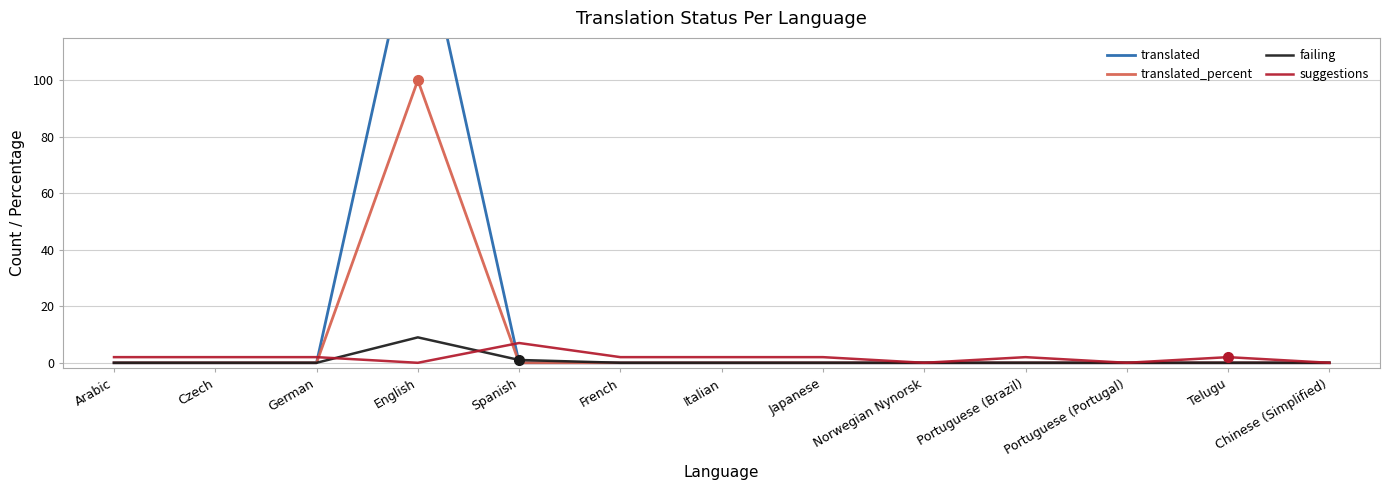

How many times do failing and suggestions cross each other?

2